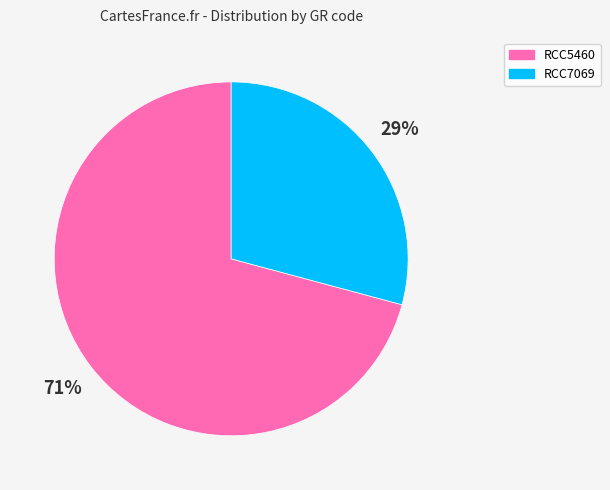

Is there a majority slice in this chart?

Yes